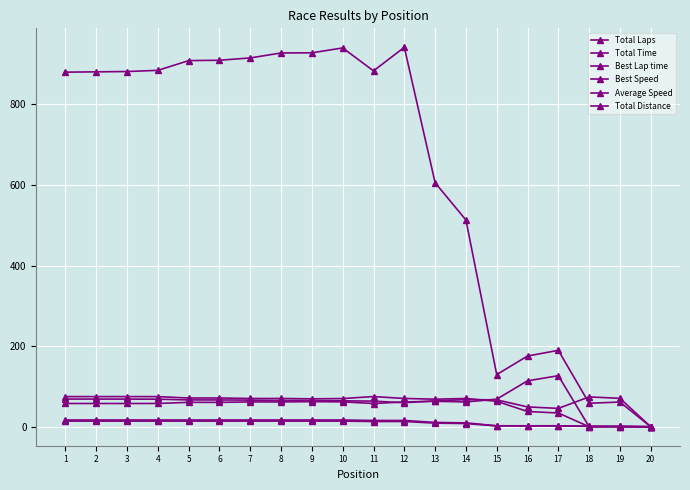

True or false: Average Speed has more than 1 points higher than both neighbors.

True